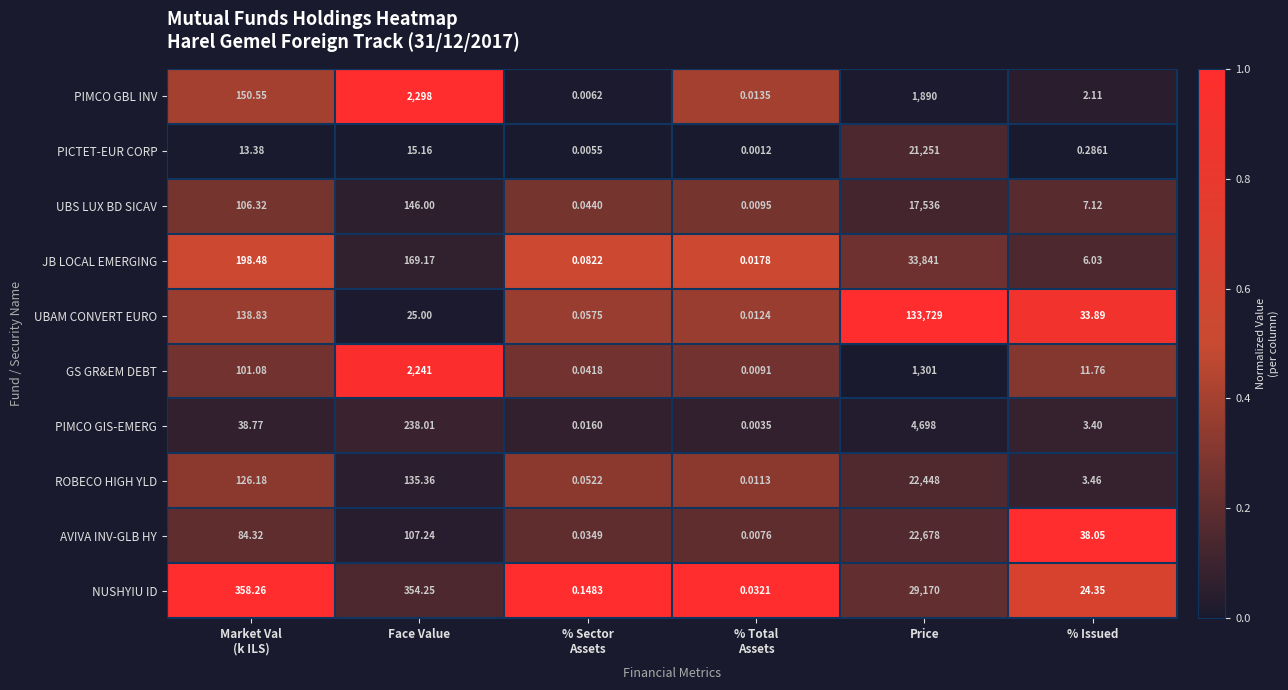

At how many categories does at least one series exceed 0?

6